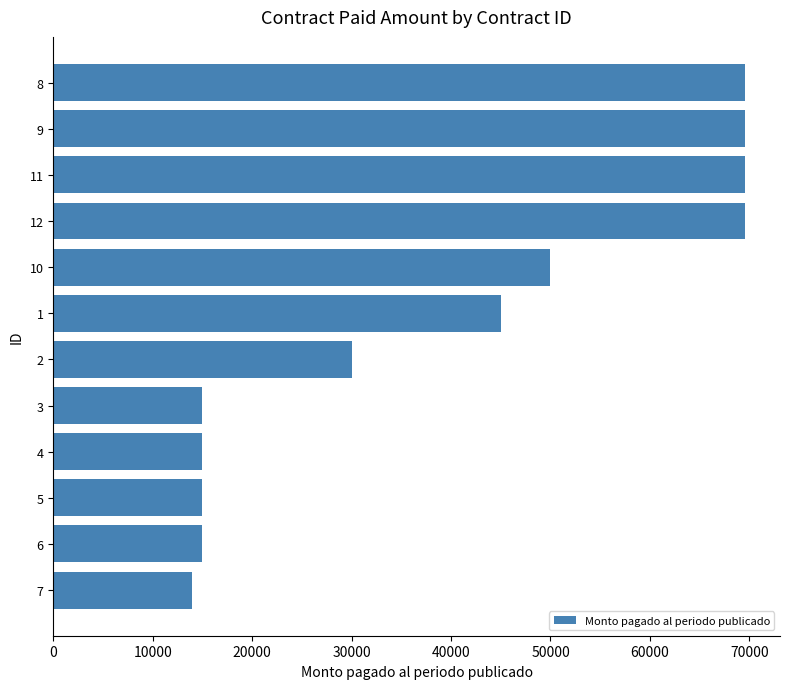

Are the bars horizontal?

Yes